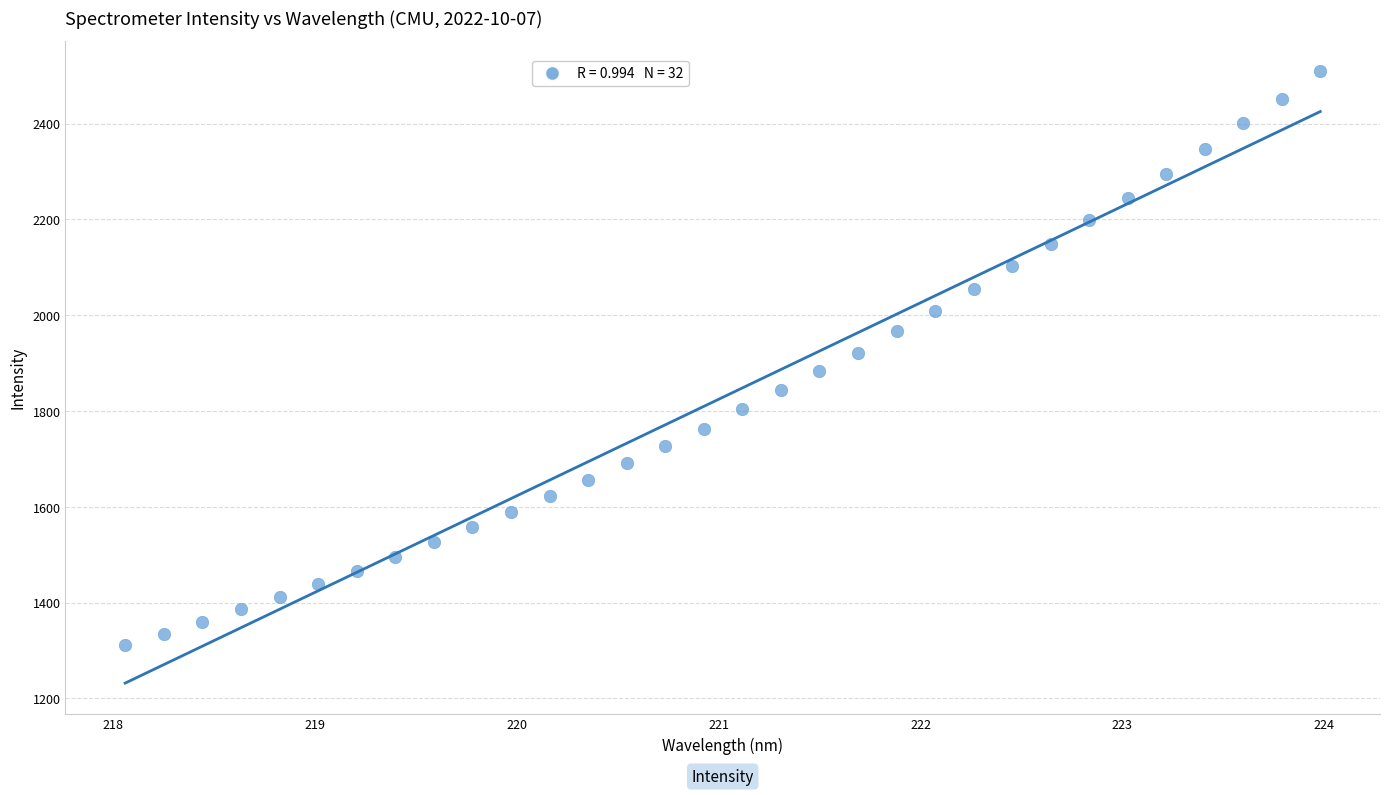

What is the range of Y values (max minus min)?

1198.1